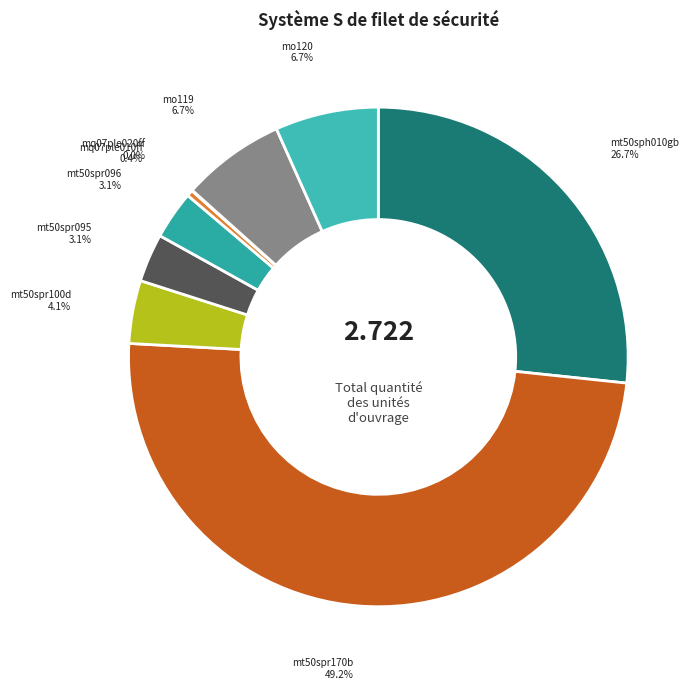

Does mq07ple010ff account for over 50% of the chart?

No